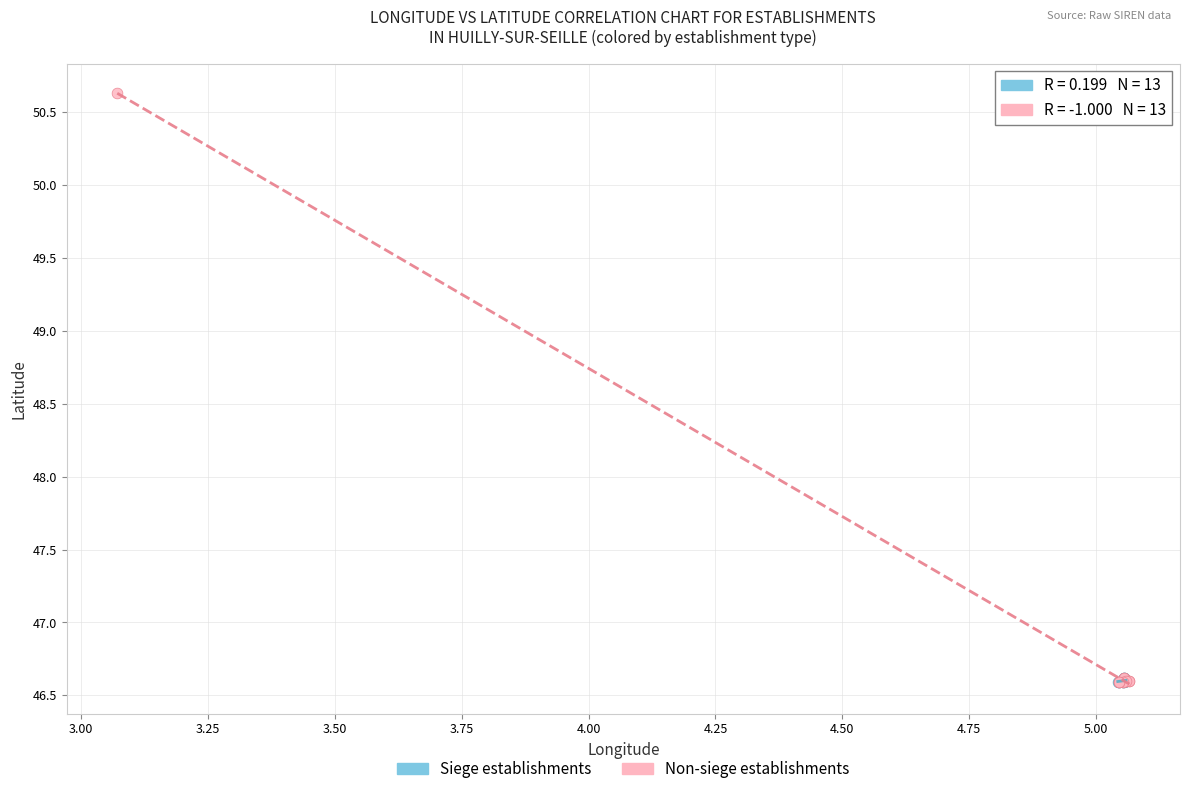

Which series reaches the maximum Y coordinate?

Non-siege establishments